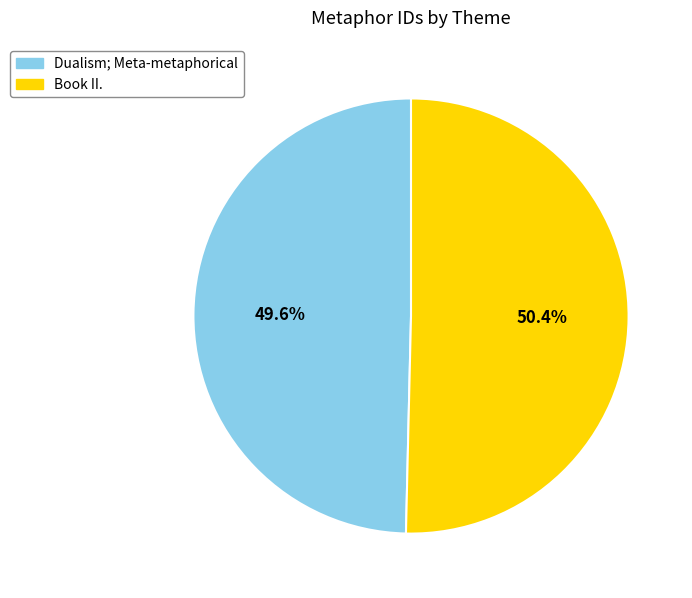

What is the largest slice in the pie chart?

Book II.